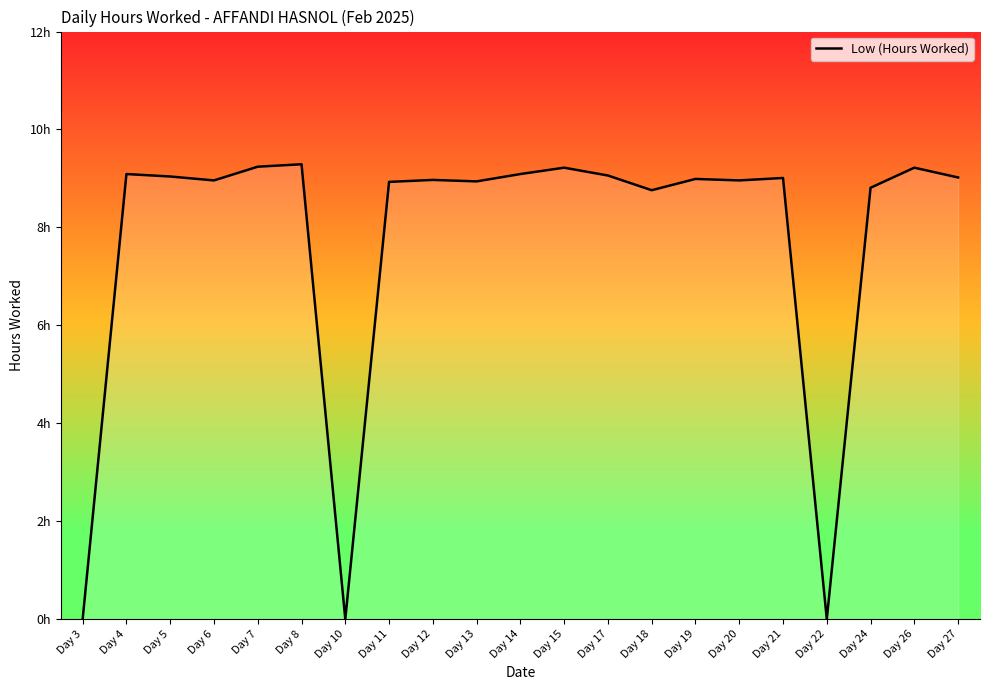

What is the difference between the maximum and second lowest values?

9.3